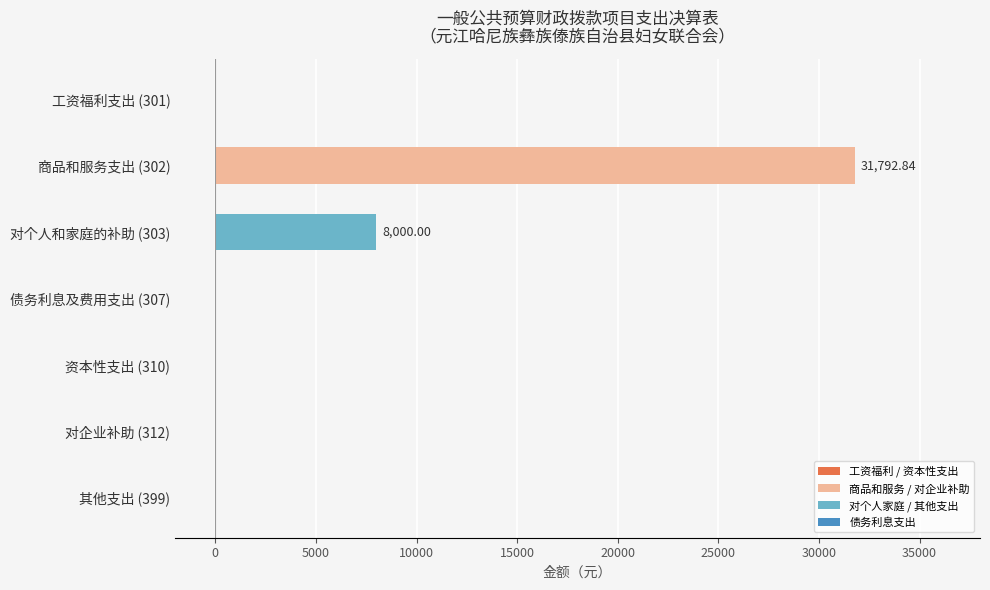

What is the change in value from 商品和服务支出 (302) to 资本性支出 (310)?

-31792.8